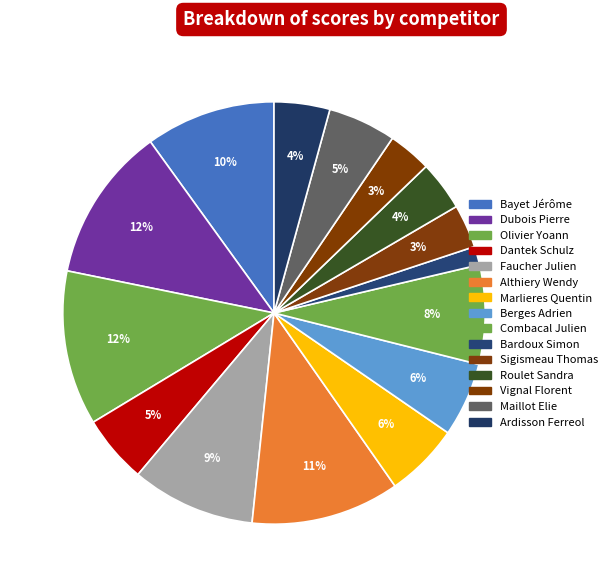

To the nearest percent, what is the combined percentage of Bayet Jérôme and Ardisson Ferreol?

14%